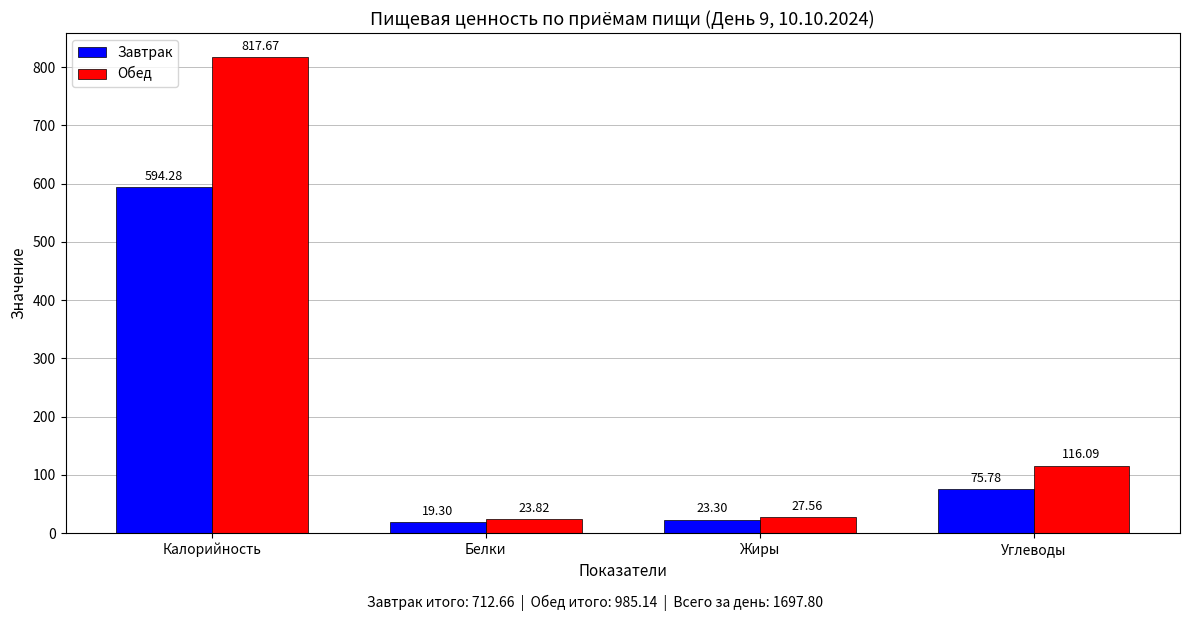

True or false: Завтрак has a value of 227.1 at Калорийность.

False